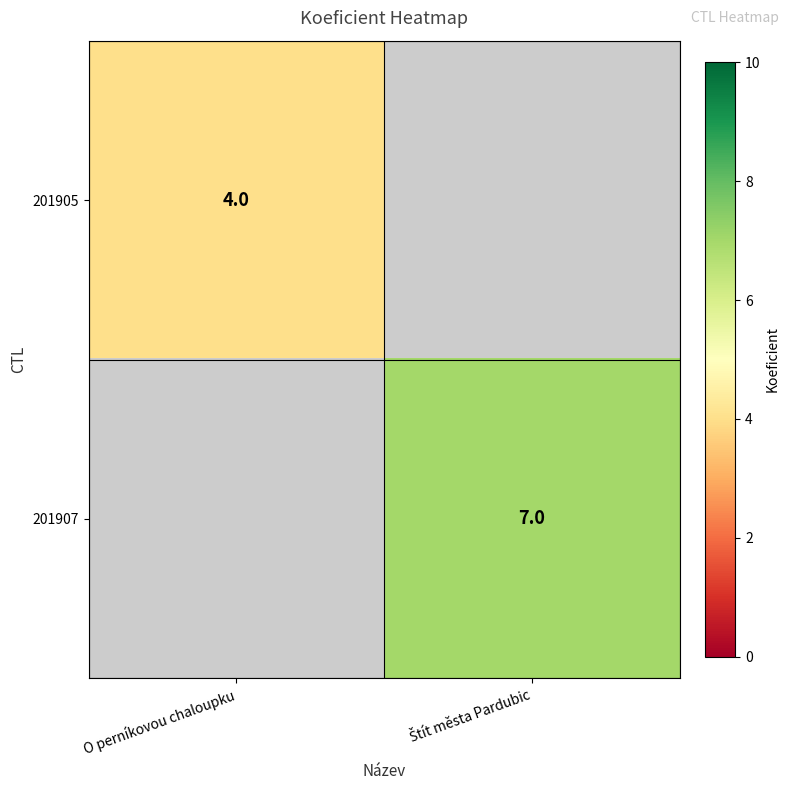

Is it true that 201905 equals 6 at O perníkovou chaloupku?

False